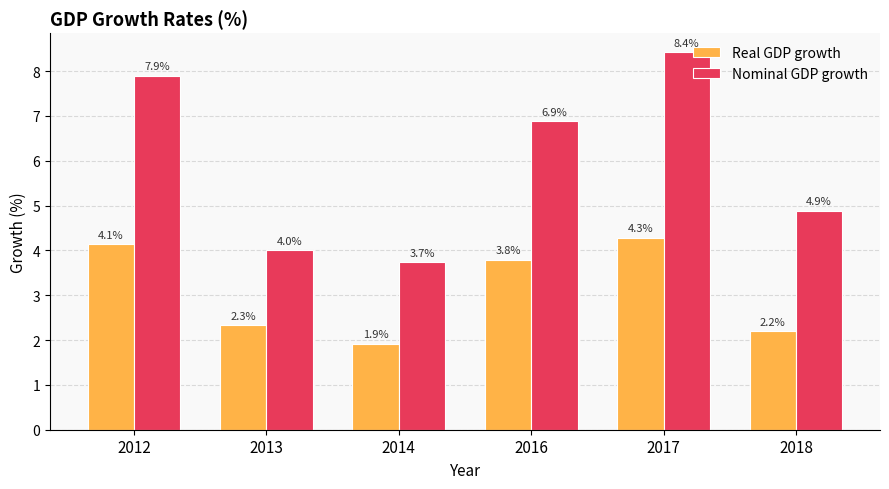

Reading right to left, what are all the values shown in this chart?

Real GDP growth: 2.2	4.3	3.8	1.9	2.3	4.1
Nominal GDP growth: 4.9	8.4	6.9	3.7	4.0	7.9